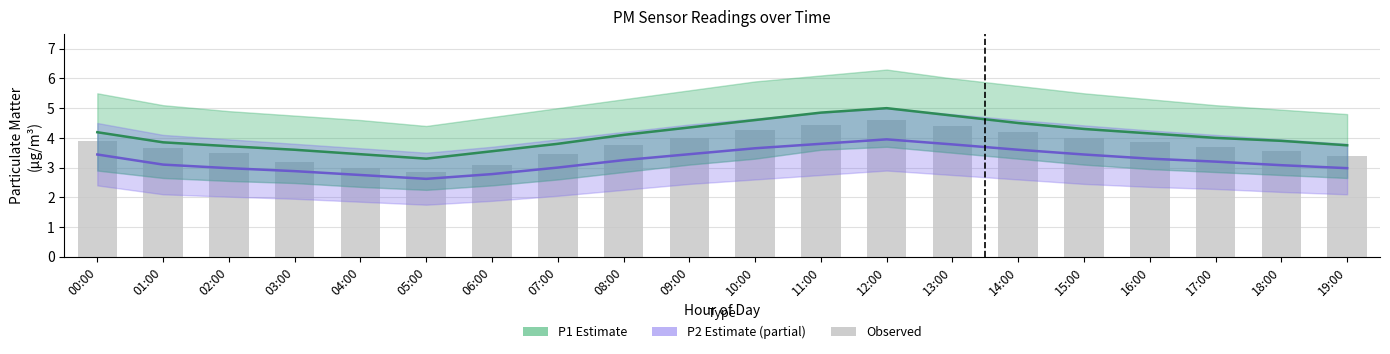

At how many categories does at least one series exceed 2?

20